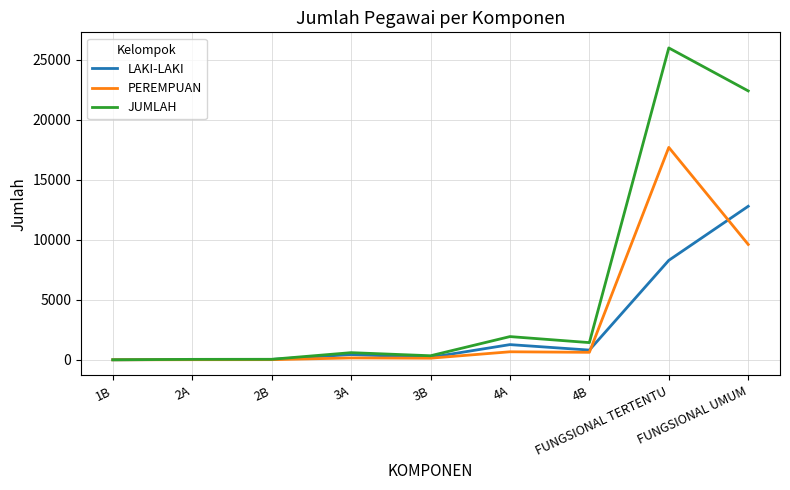

List the series in order of their peak value, lowest first.

LAKI-LAKI, PEREMPUAN, JUMLAH